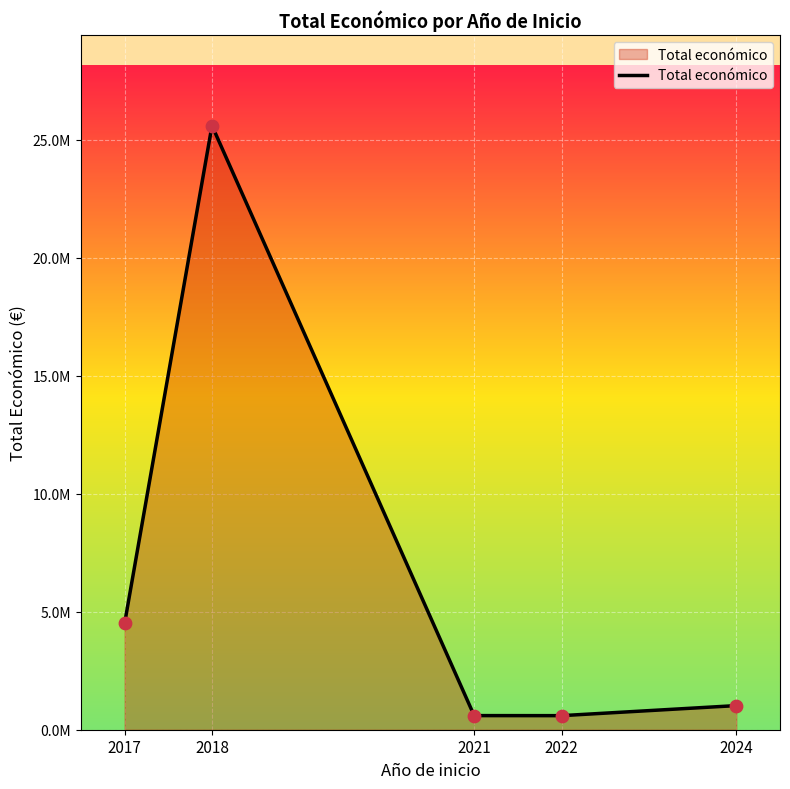

Does the chart have visible grid lines?

Yes